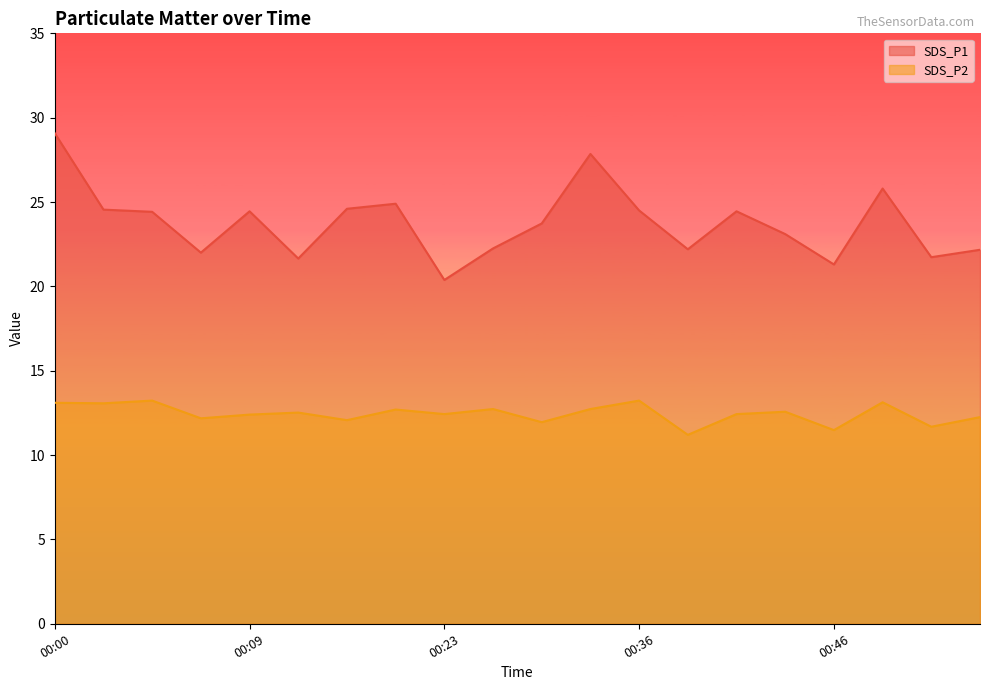

What is the difference between the SDS_P1 values at 00:36 and 00:43?

1.4